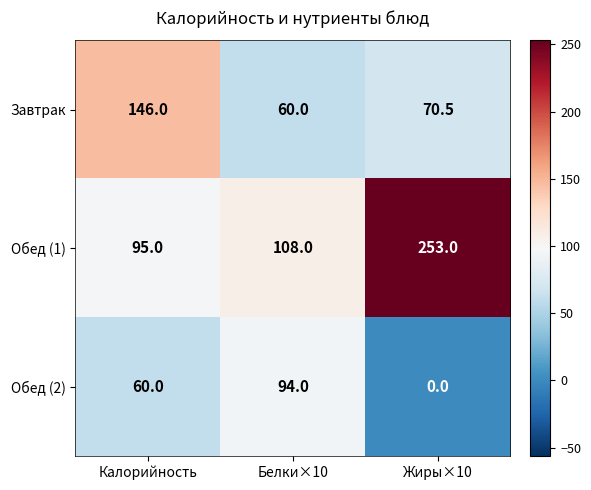

Between Белки×10 and Жиры×10, which series saw the biggest shift?

Обед (1)